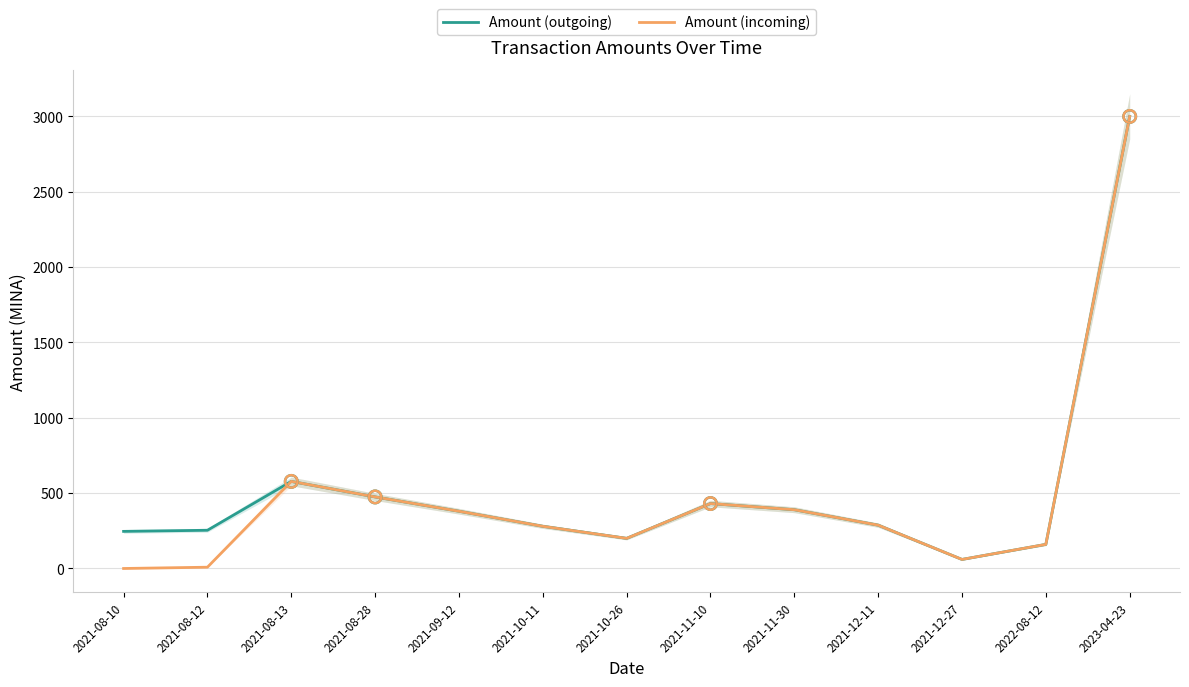

Is the value of Amount (outgoing) at 2021-08-28 greater than the value of Amount (incoming) at 2021-08-28?

No